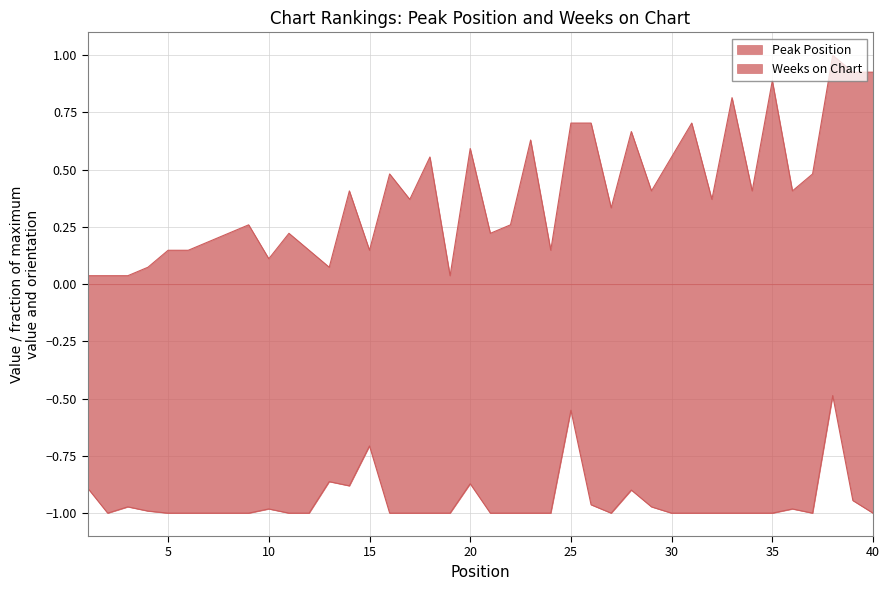

What is the approximate value of Weeks on Chart at 39?

-0.9